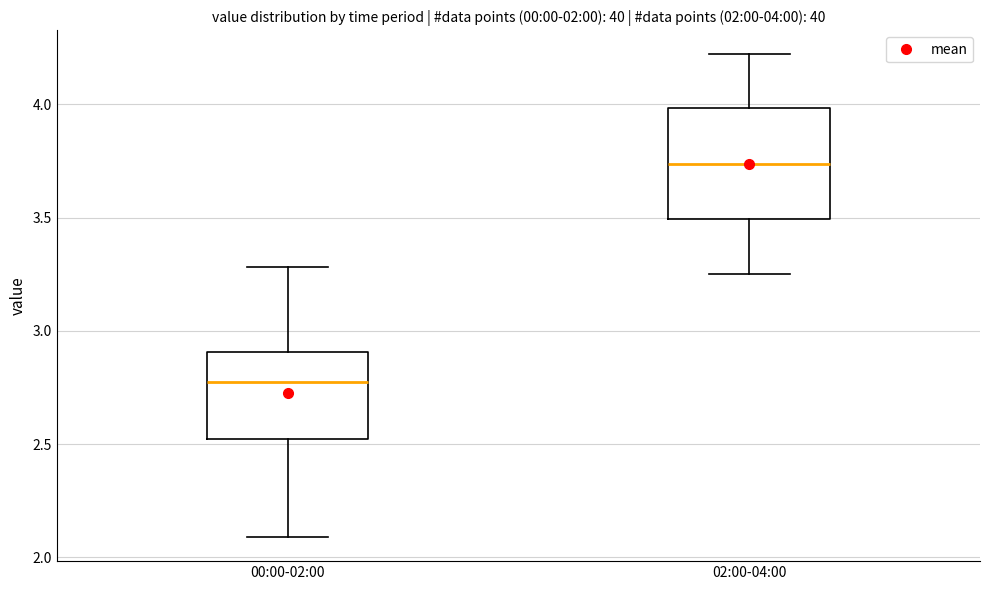

Comparing the boxes themselves (not the whiskers), which one is the tallest?

02:00-04:00